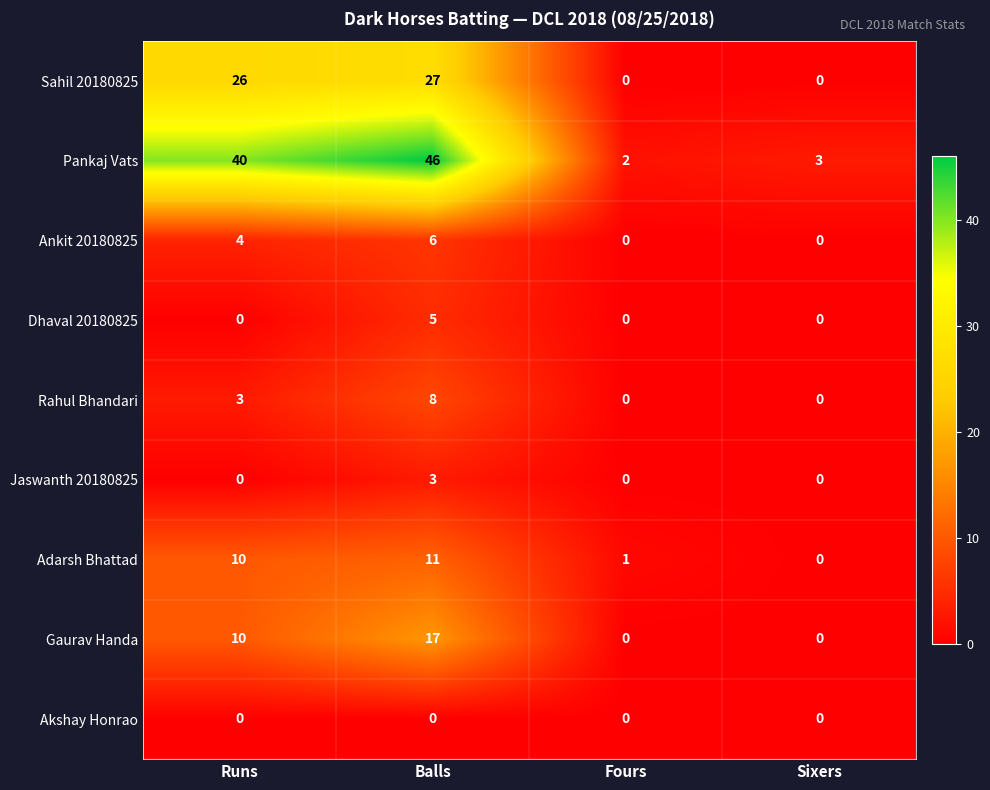

Which series has the largest range (max minus min)?

Pankaj Vats